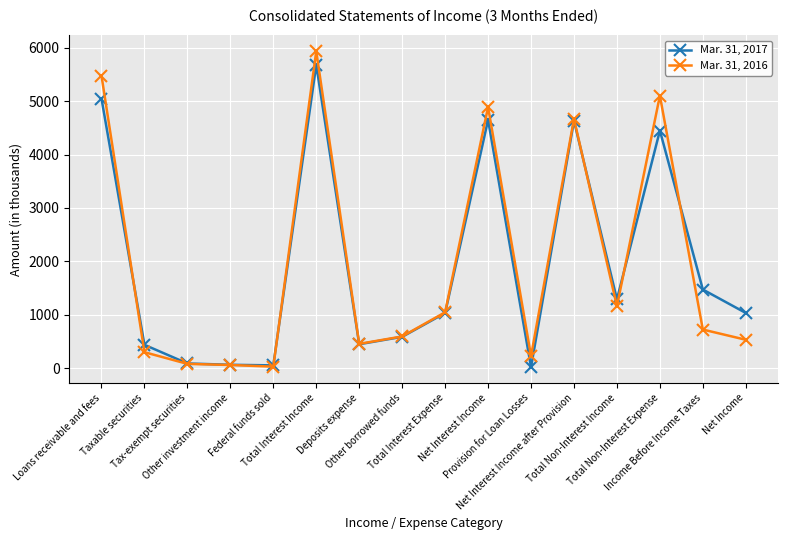

Which series changed the most between Tax-exempt securities and Net Interest Income?

Mar. 31, 2016